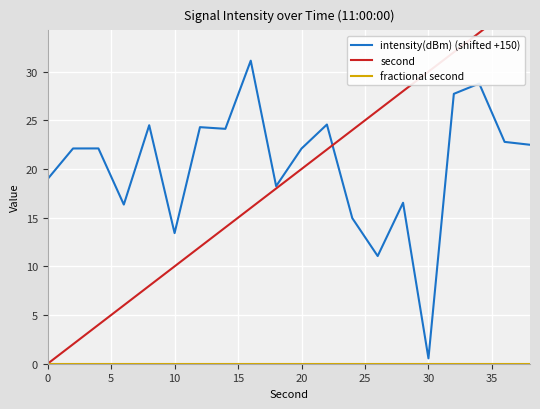

What is the maximum value shown in the chart?

38.0